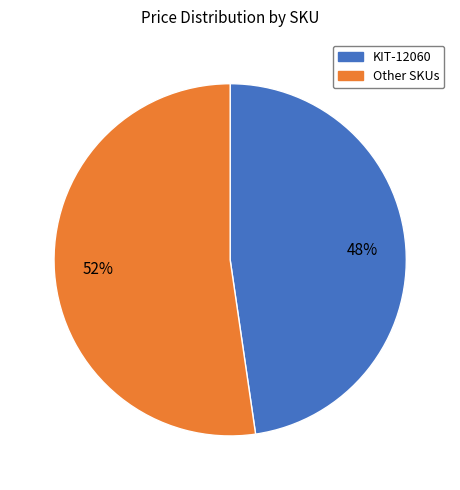

Is there a majority slice in this chart?

Yes